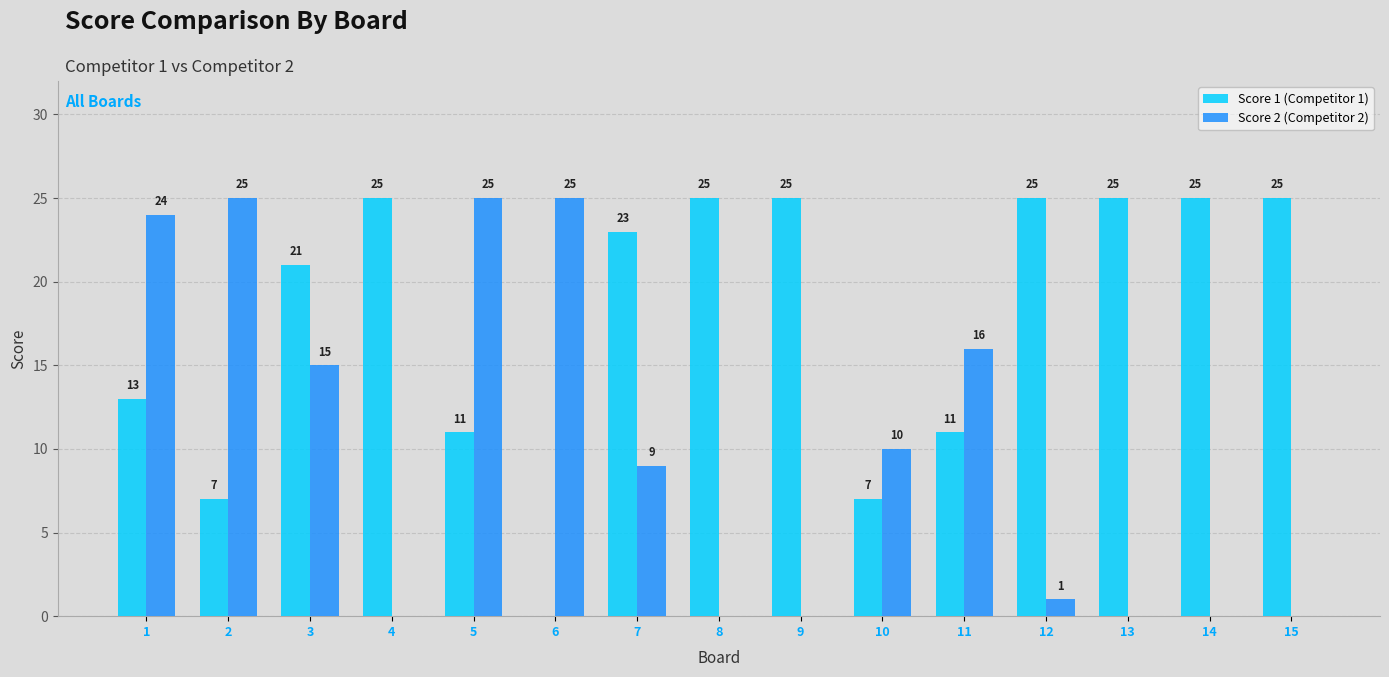

What are all the series names shown in the legend?

Score 1 (Competitor 1), Score 2 (Competitor 2)